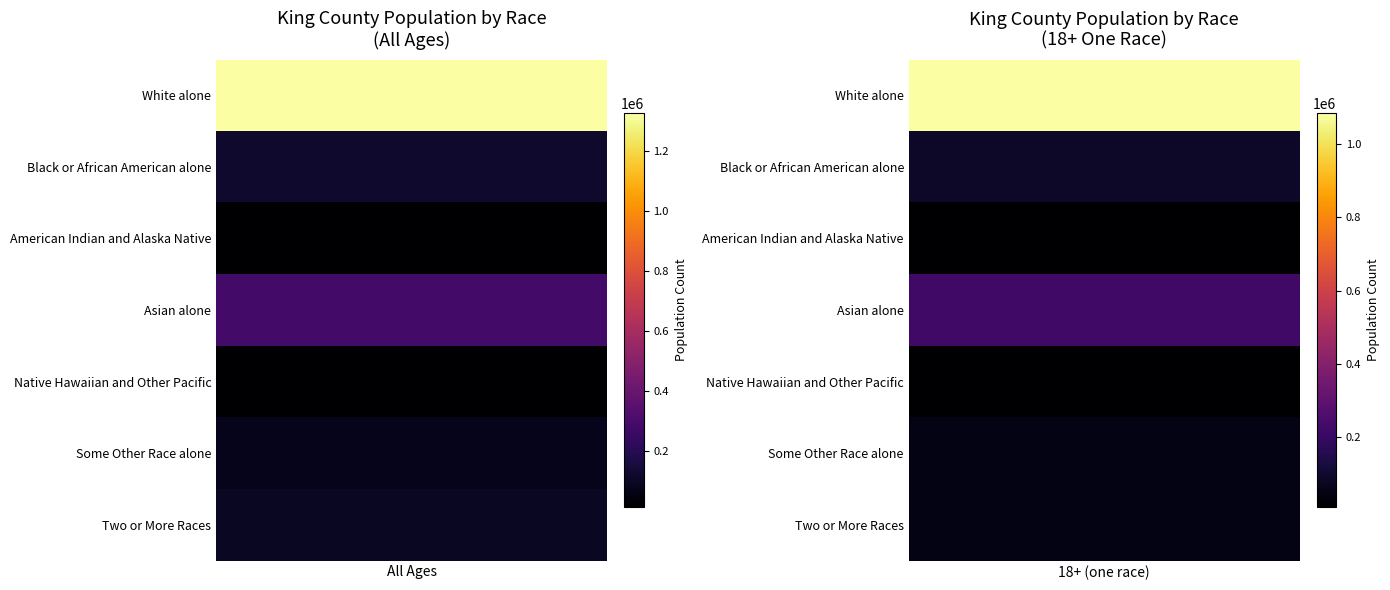

Is it true that Two or More Races equals 96799 at Total Population (18+)?

True